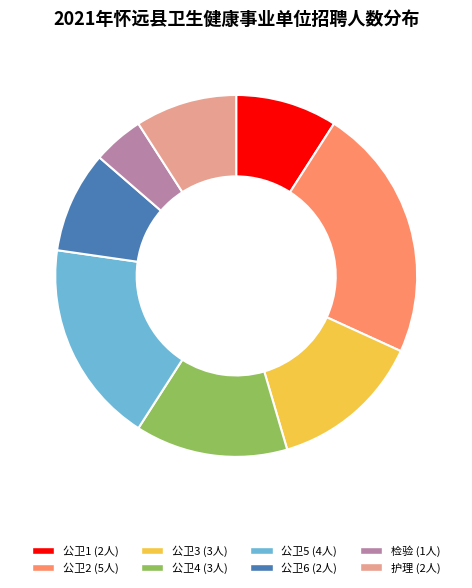

Do 护理 and 公卫3 together represent more than half of the pie?

No